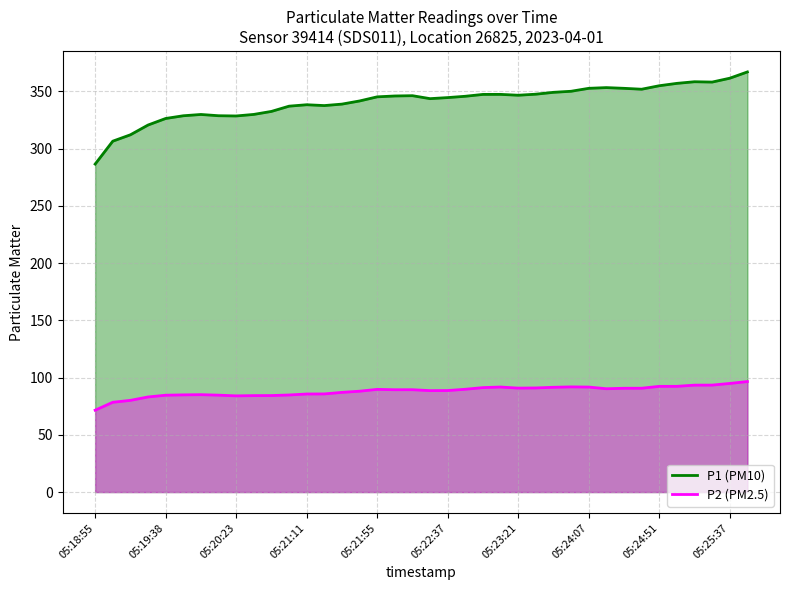

Which series has the widest spread of values?

P1